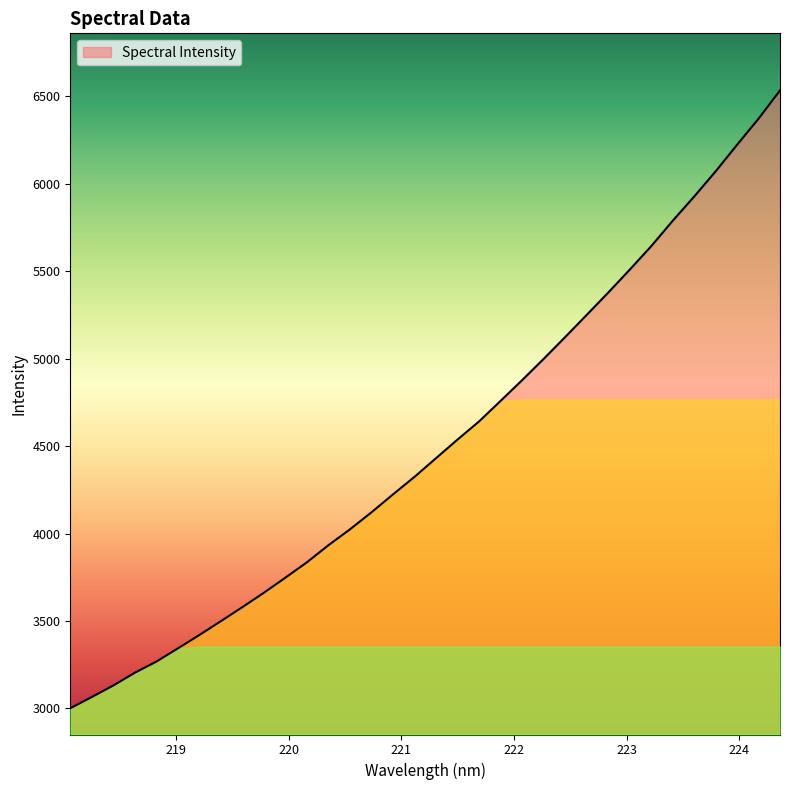

What is the difference between the maximum and minimum values?

3532.6